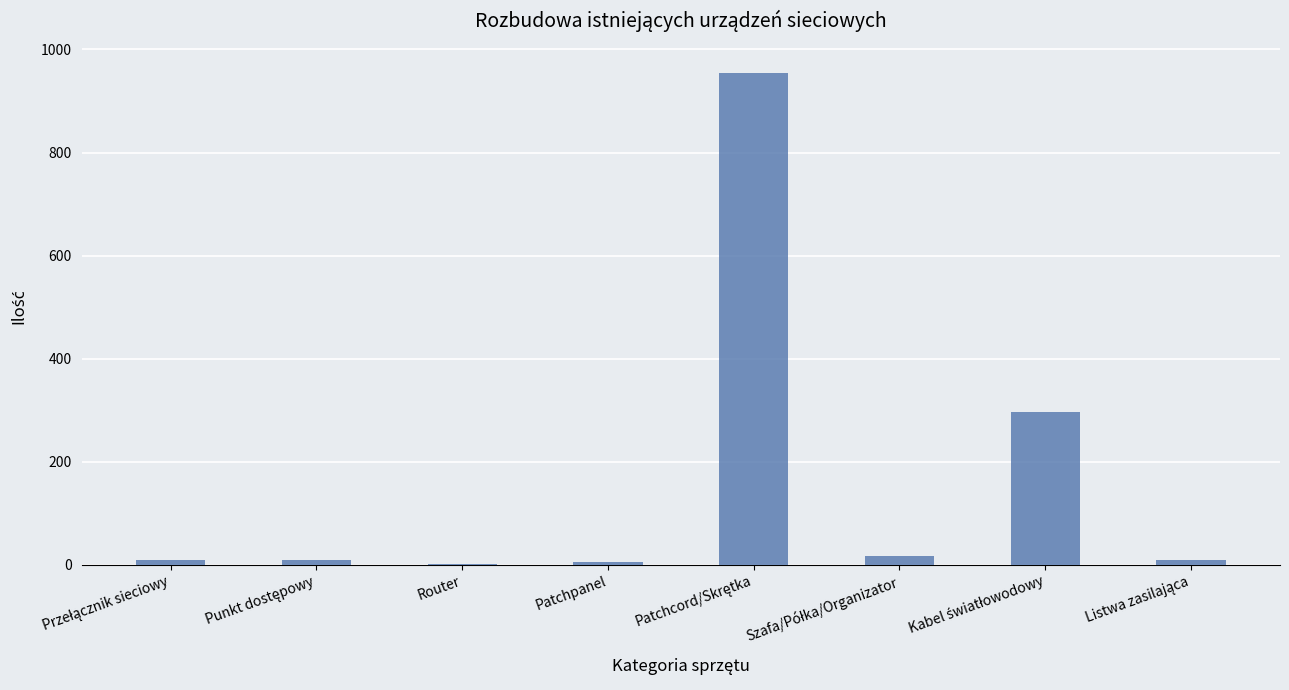

What is the maximum value shown in the chart?

955